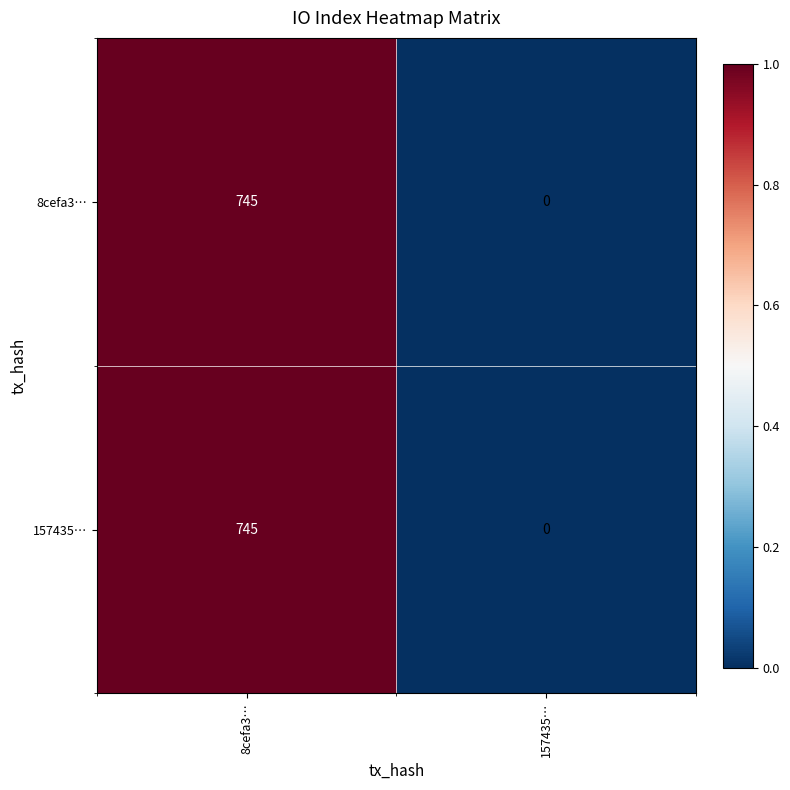

What is the approximate value of 157435… at 8cefa3…?

745